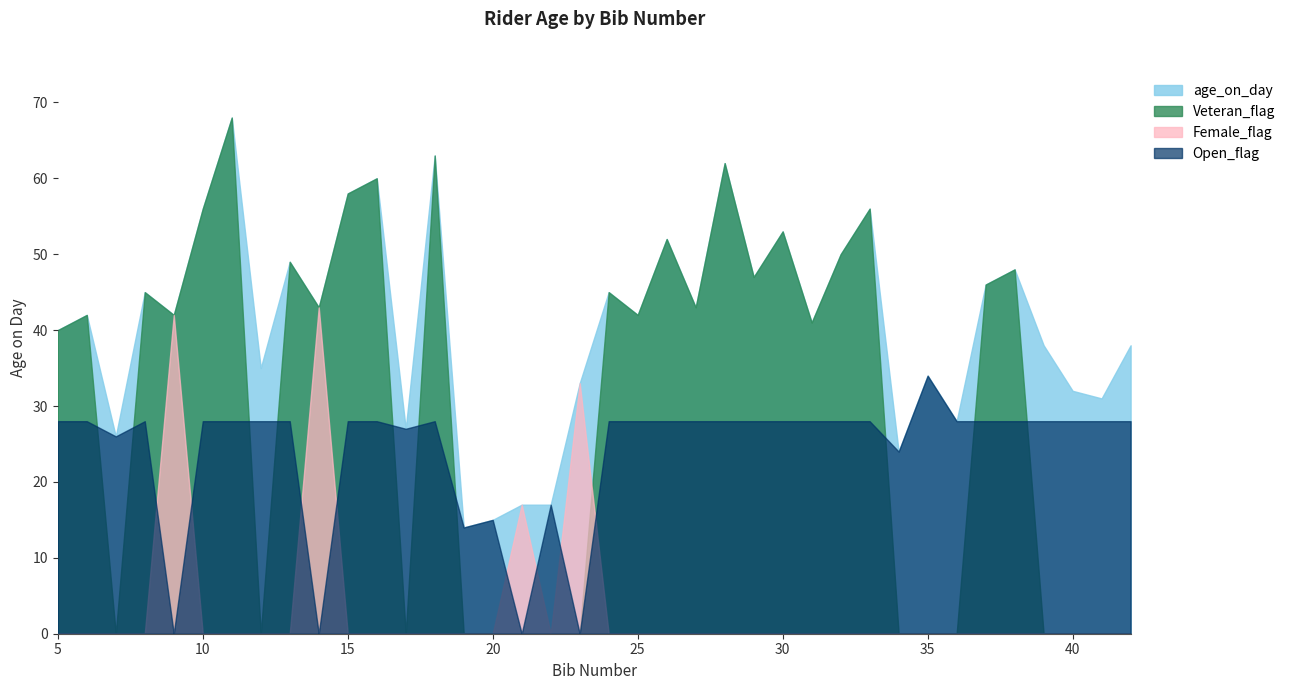

Where is Veteran_flag nearest to the value 34?

5